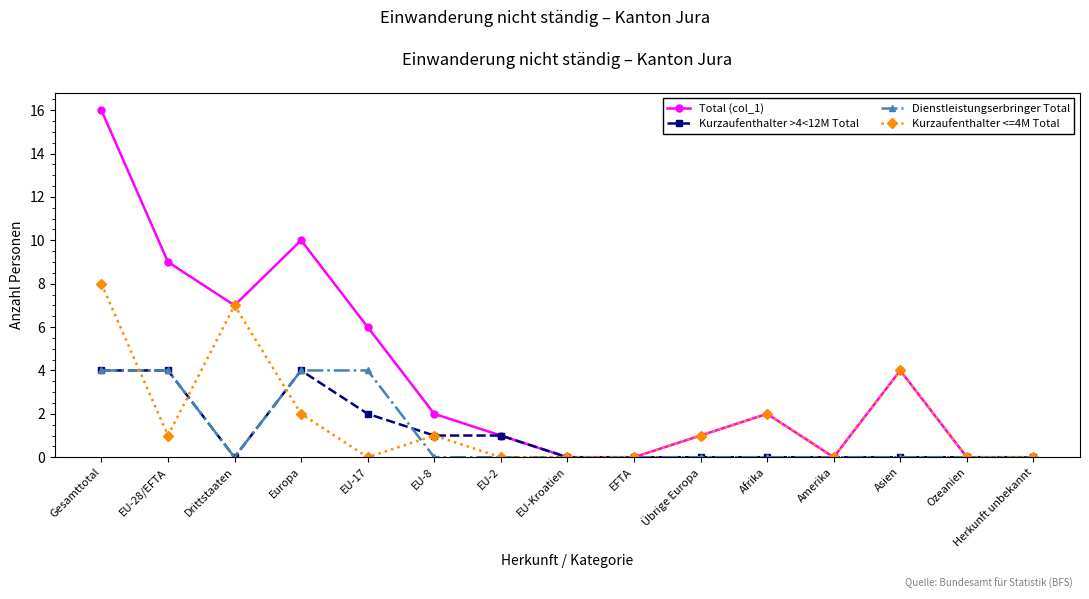

What are all the series names shown in the legend?

Total (col_1), Kurzaufenthalter >4<12M Total, Dienstleistungserbringer Total, Kurzaufenthalter <=4M Total